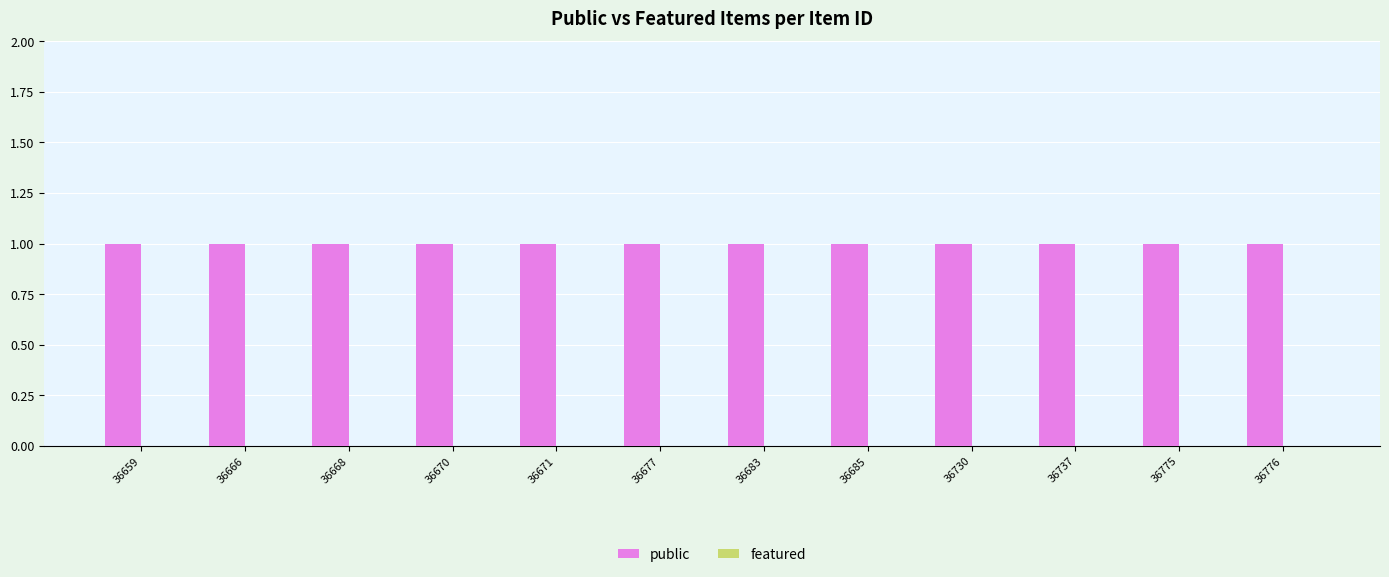

What is the spread (max minus min) of values at 36730?

1